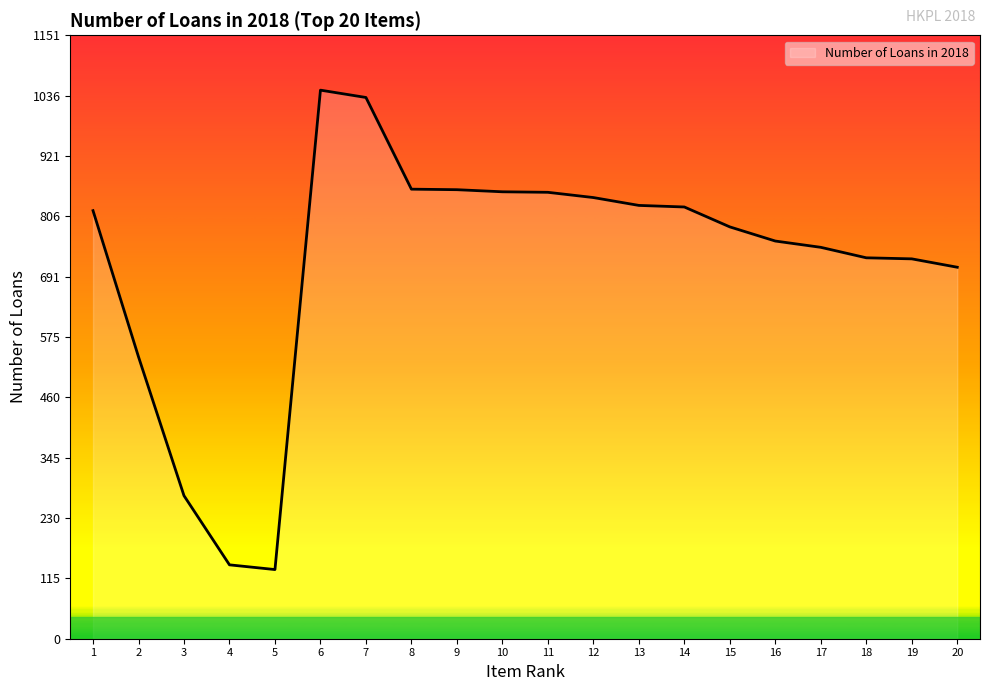

The value at 1 is 817. True or false?

True